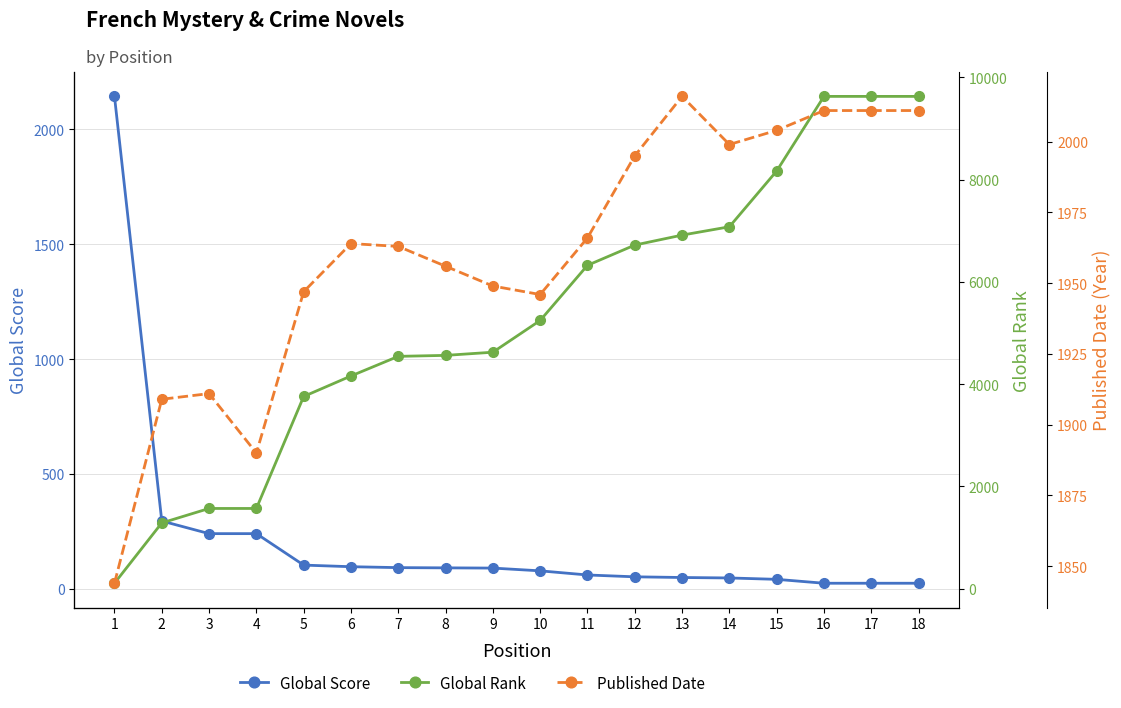

How many values in the Global Rank series exceed 5246?

8